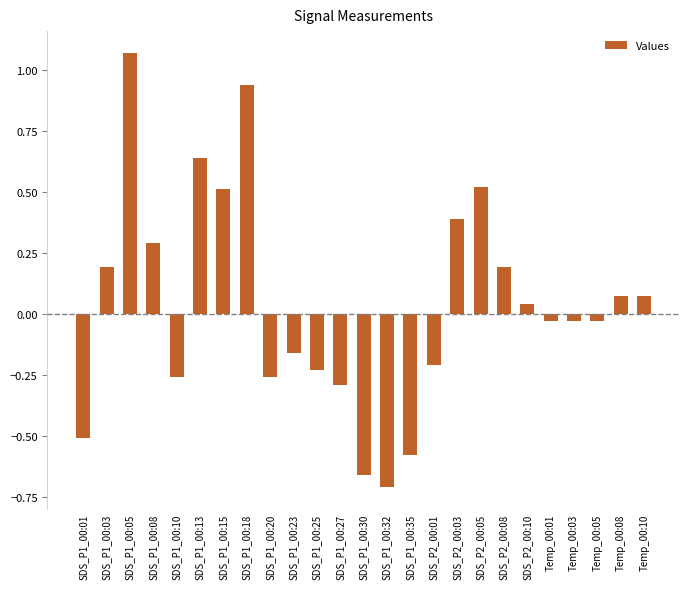

What is the change in value from SDS_P1_00:03 to SDS_P1_00:27?

-0.5